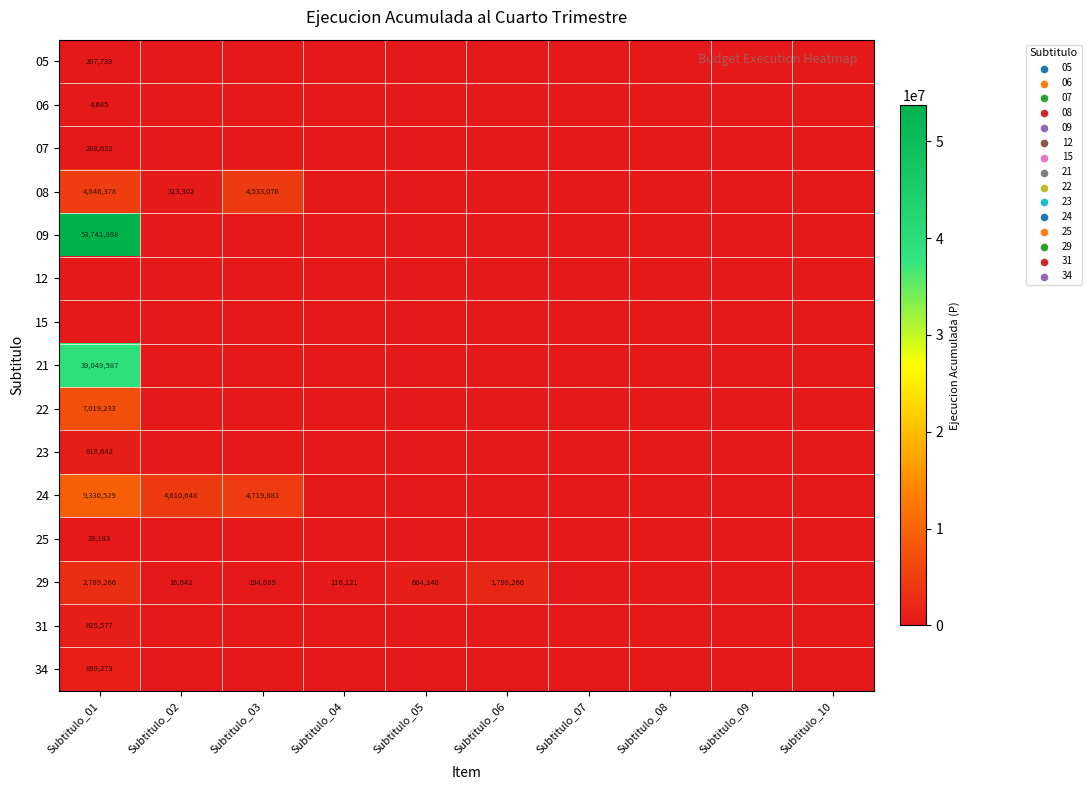

The value of 29 at Subtitulo_02 is 21652. True or false?

False